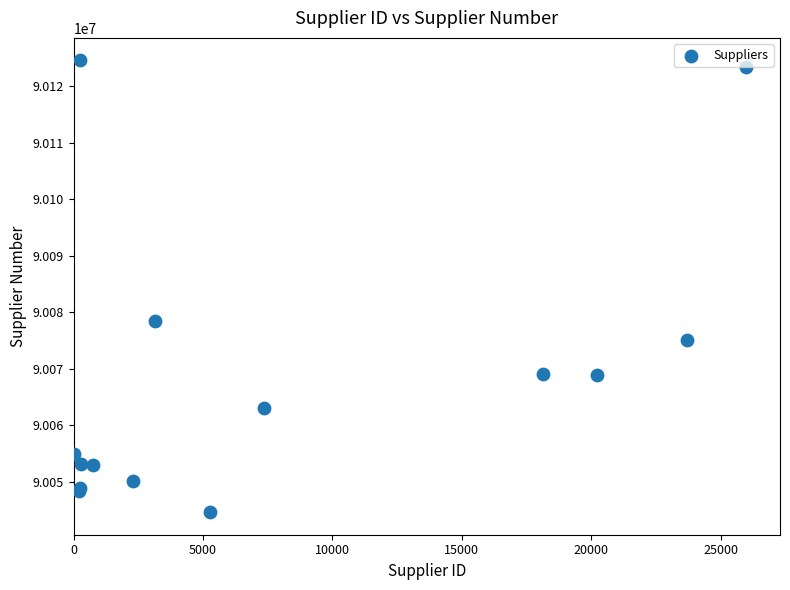

What Y value in the scatter plot is closest to 90084593?

90078410